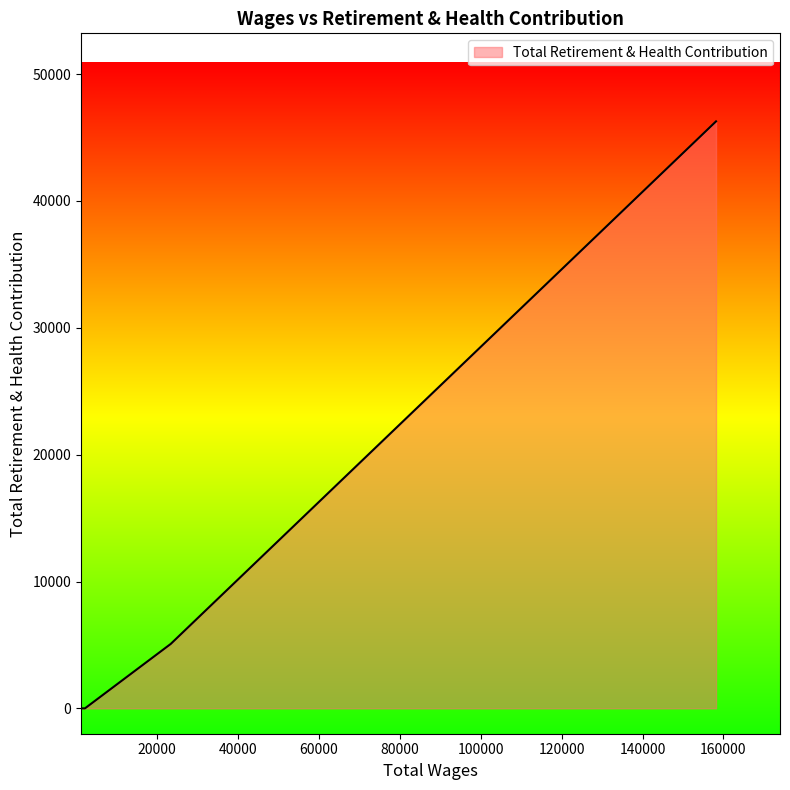

True or false: there are more than 1 points higher than both neighbors.

False